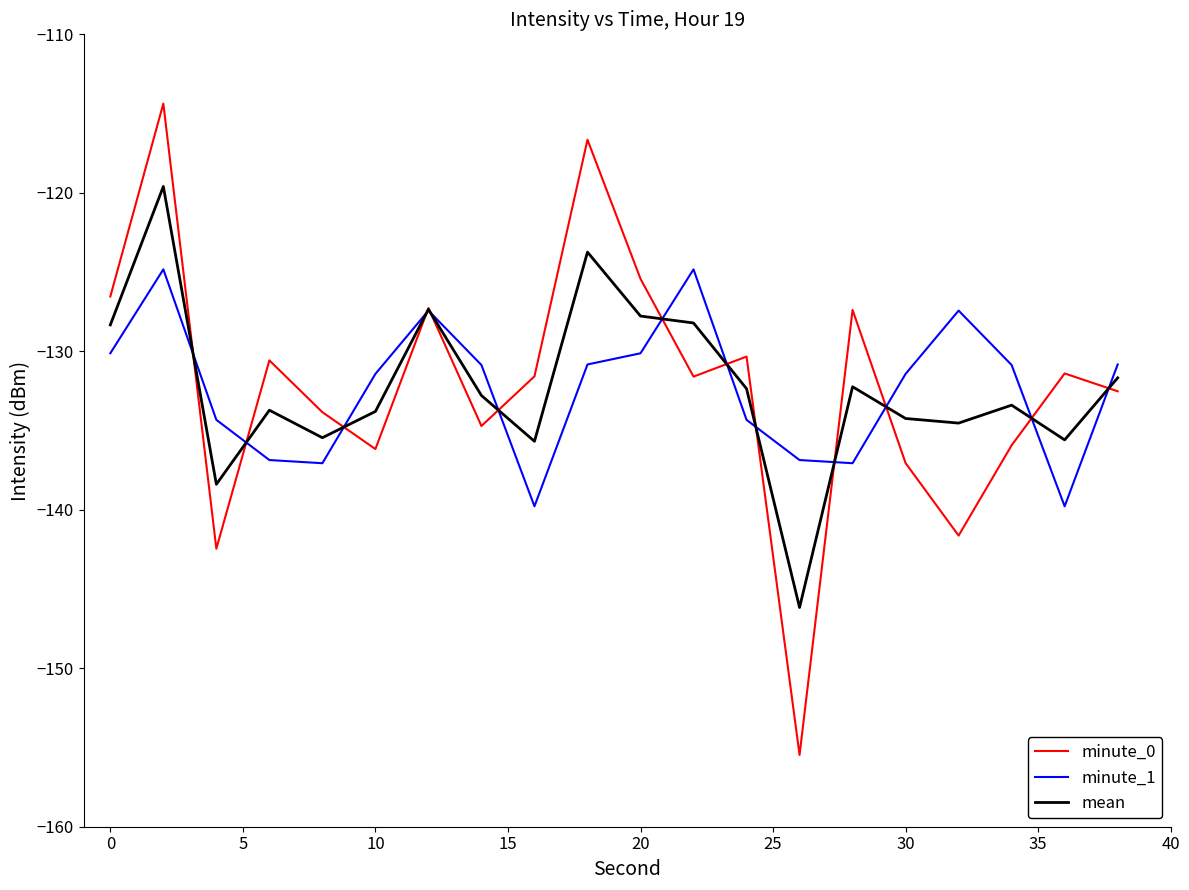

Which series has the largest range (max minus min)?

minute_0